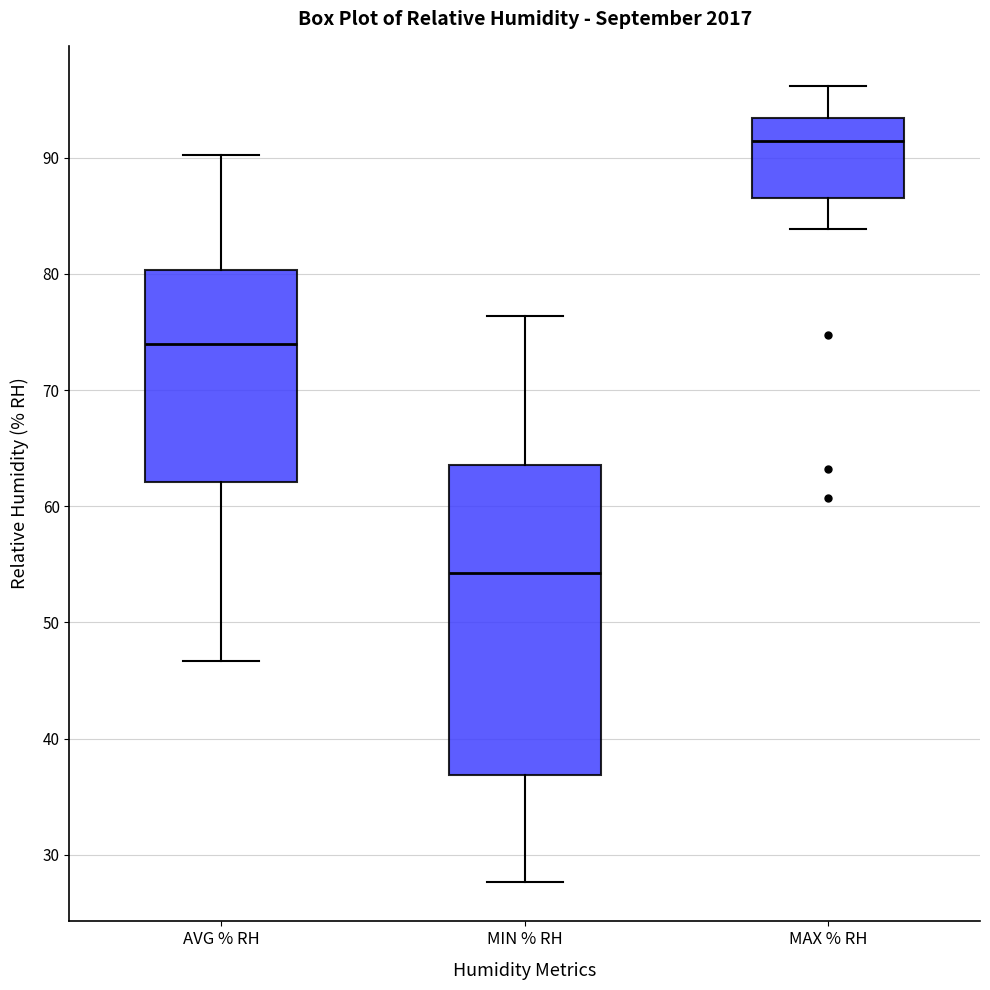

Reading left to right, transcribe this box plot: for each box, give where its median line is, the range the box spans, and where its two whiskers end, as read against the y-axis. The values are not printed on the chart, so give them approximately, as read against the axis.

AVG % RH: median 74, box 62 to 80, whiskers 47 to 90
MIN % RH: median 54, box 37 to 64, whiskers 28 to 76
MAX % RH: median 91, box 87 to 93, whiskers 84 to 96